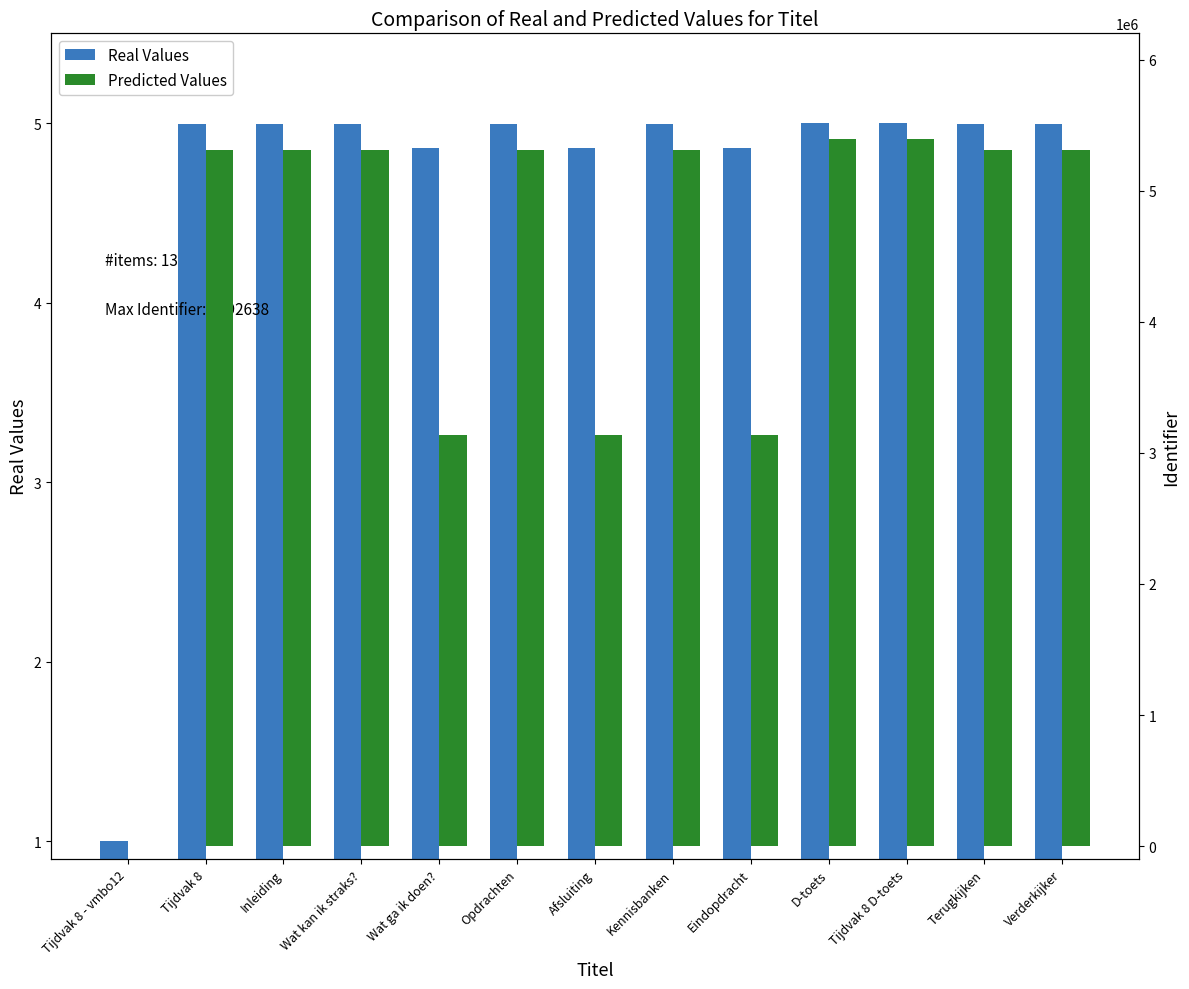

Reading left to right, what are all the values shown in this chart?

Real Values: 1.0	5.0	5.0	5.0	4.9	5.0	4.9	5.0	4.9	5.0	5.0	5.0	5.0
Predicted Values: 0.0	5309952.0	5309953.0	5309956.0	3134696.0	5309957.0	3134846.0	5309959.0	3134847.0	5392636.0	5392638.0	5309965.0	5309967.0